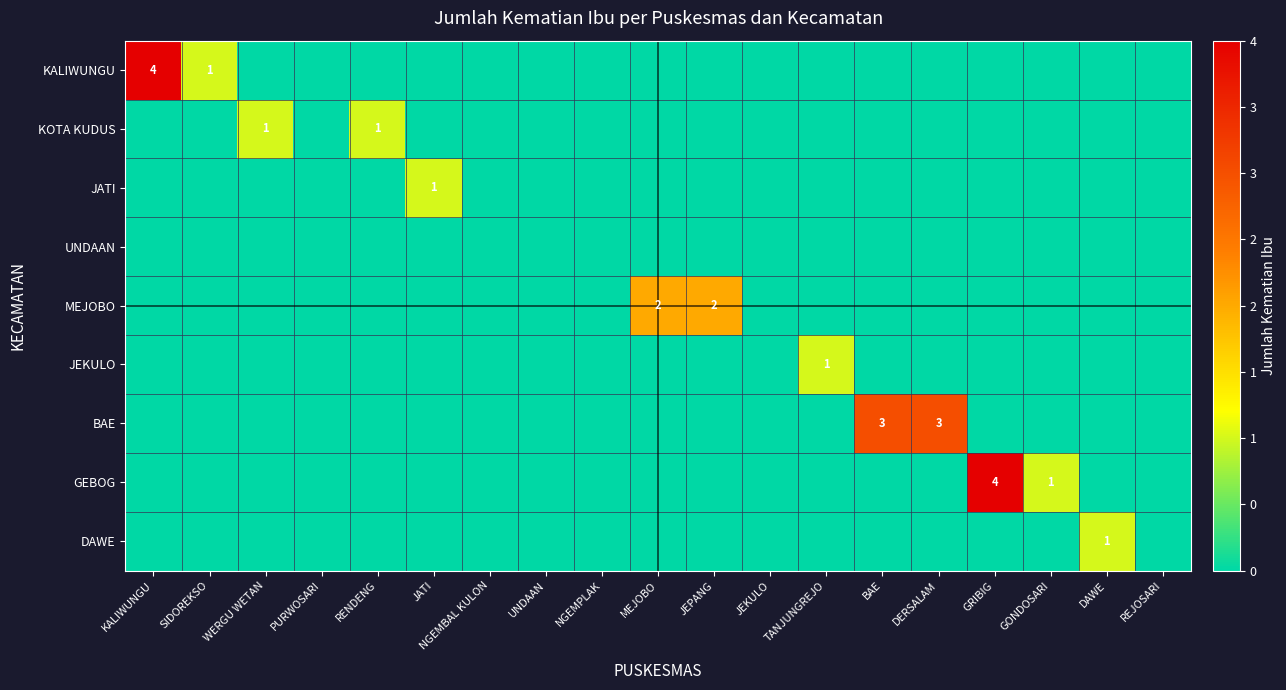

Rank the series at BAE from highest to lowest value.

BAE, KALIWUNGU, KOTA KUDUS, JATI, UNDAAN, MEJOBO, JEKULO, GEBOG, DAWE